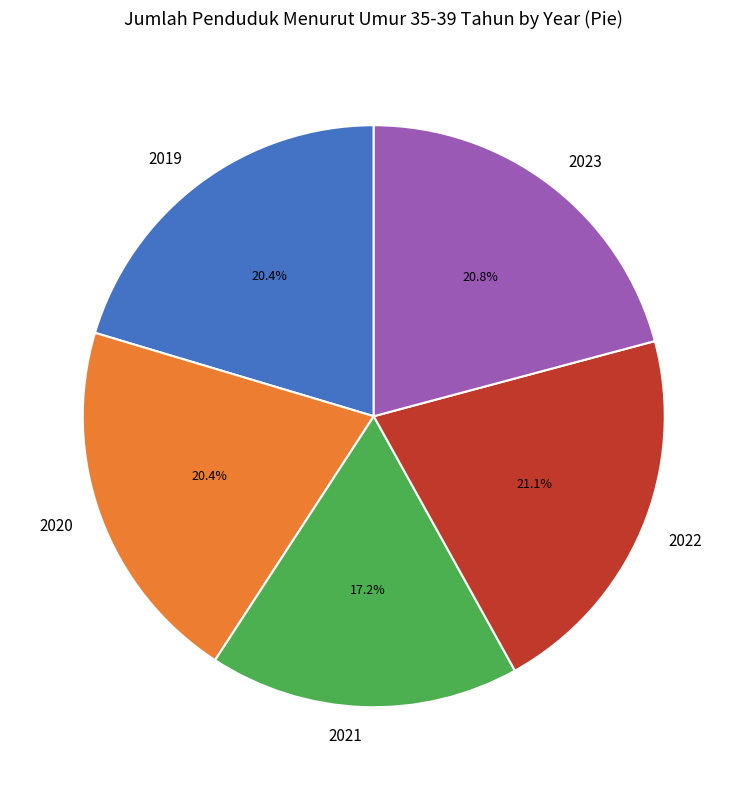

What is the total percentage of 2022 and 2023?

41.9%